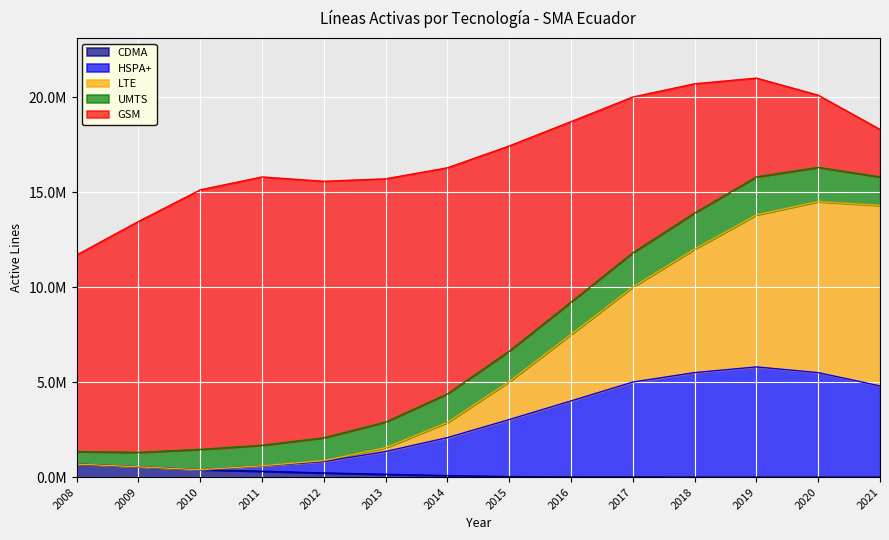

What is the sum of all HSPA+ values?

40119543